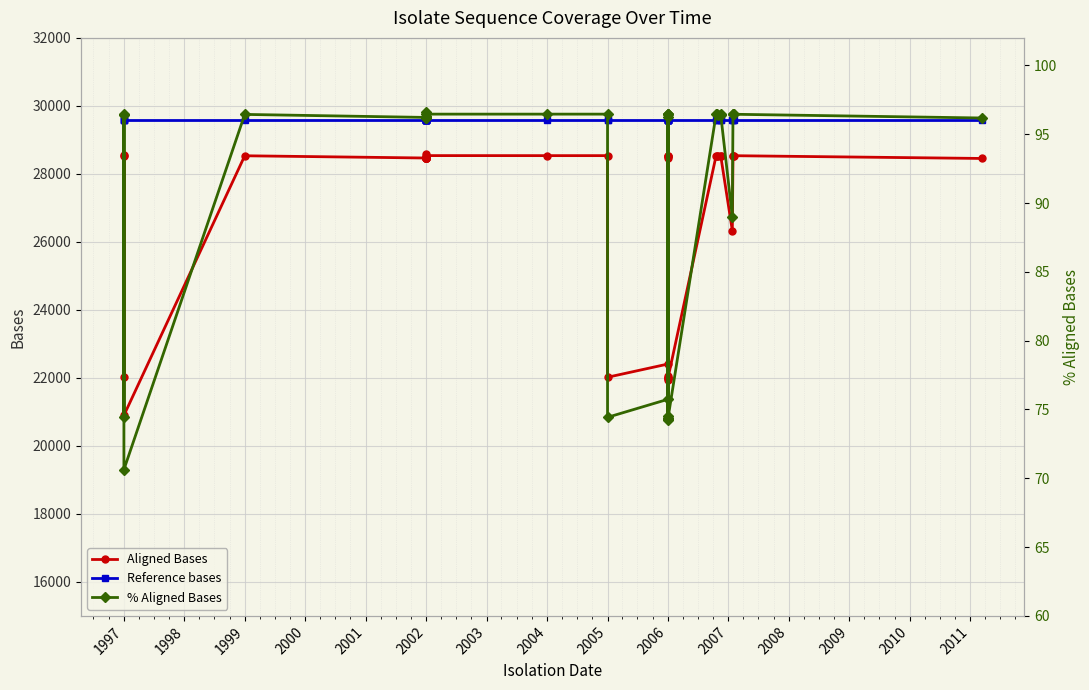

How many interior local valleys does the Aligned Bases series have?

14